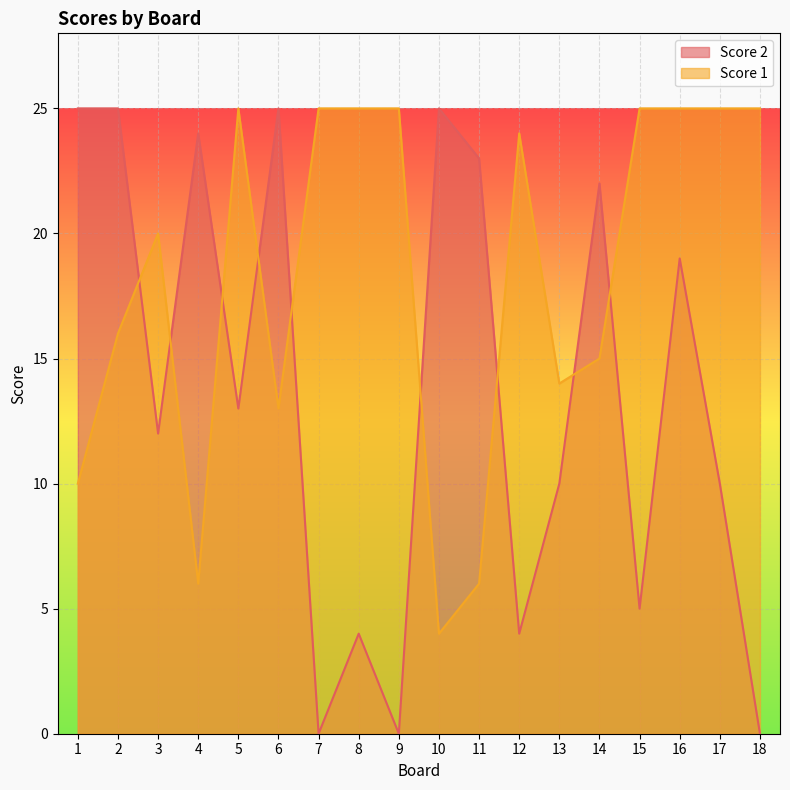

How many interior local valleys does the Score 1 series have?

4